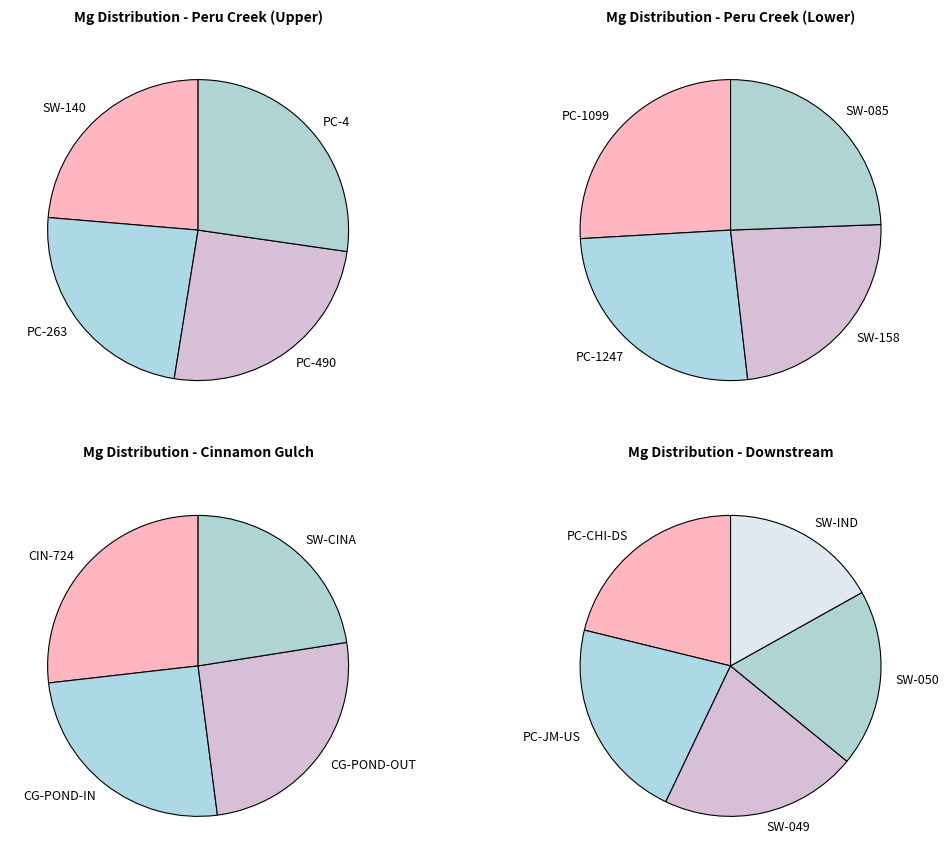

What is the smallest slice in the pie chart?

SW-IND